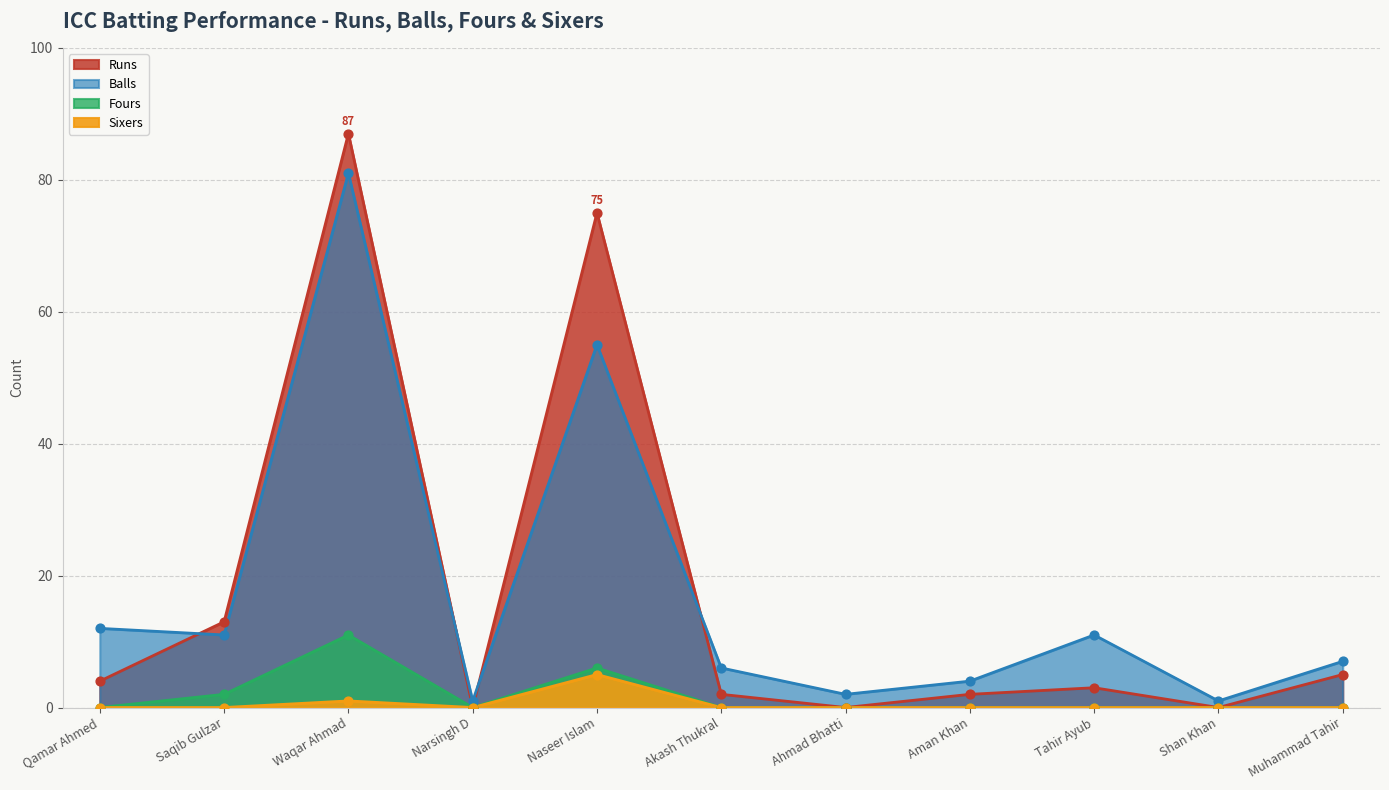

What are all the series names shown in the legend?

Runs, Balls, Fours, Sixers